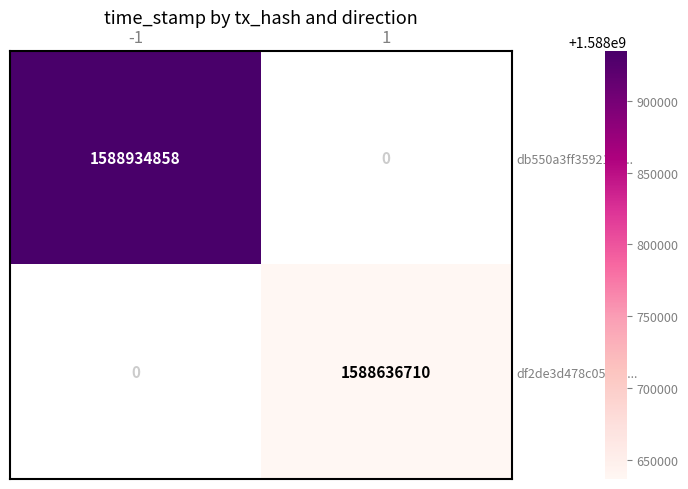

Is it true that df2de3d478c05d60... equals 1588636710 at 1?

True